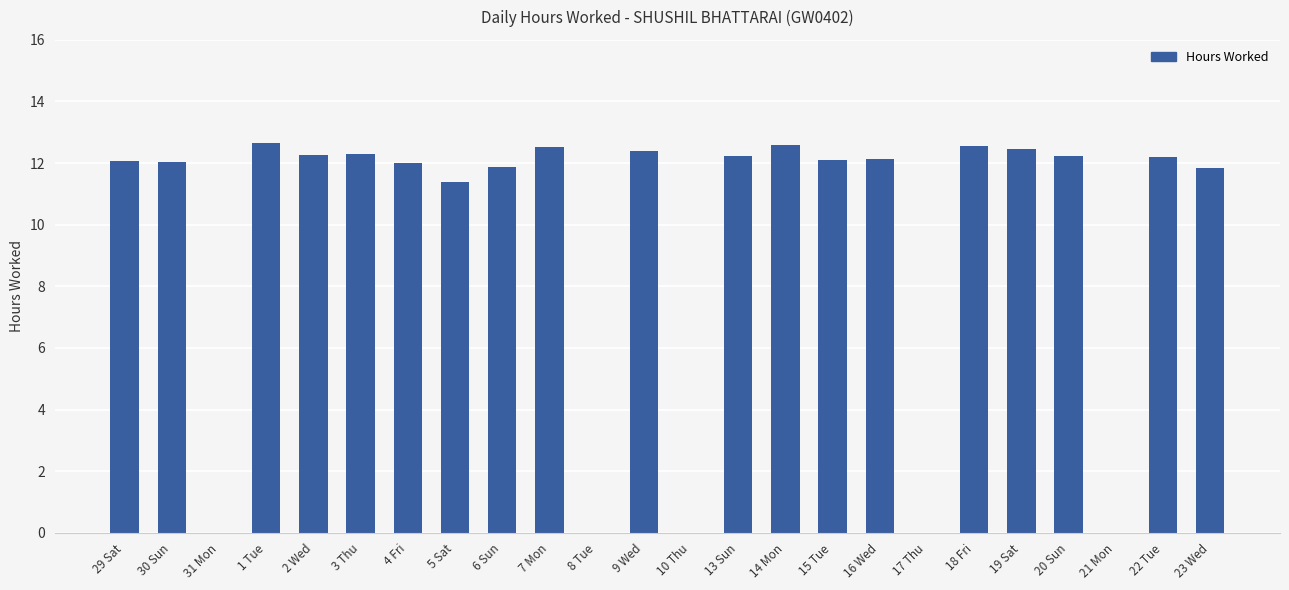

What is the greatest value displayed?

12.7